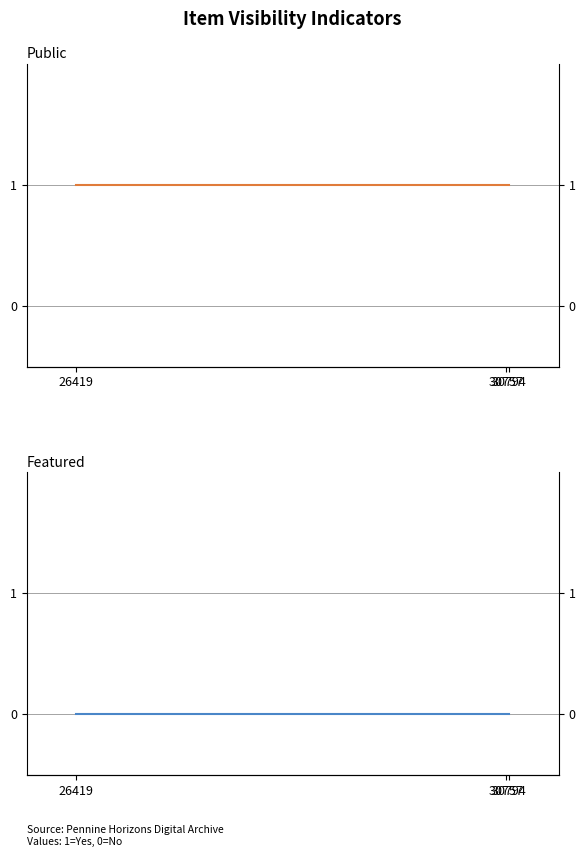

List the series in order of their overall mean, lowest first.

featured, public